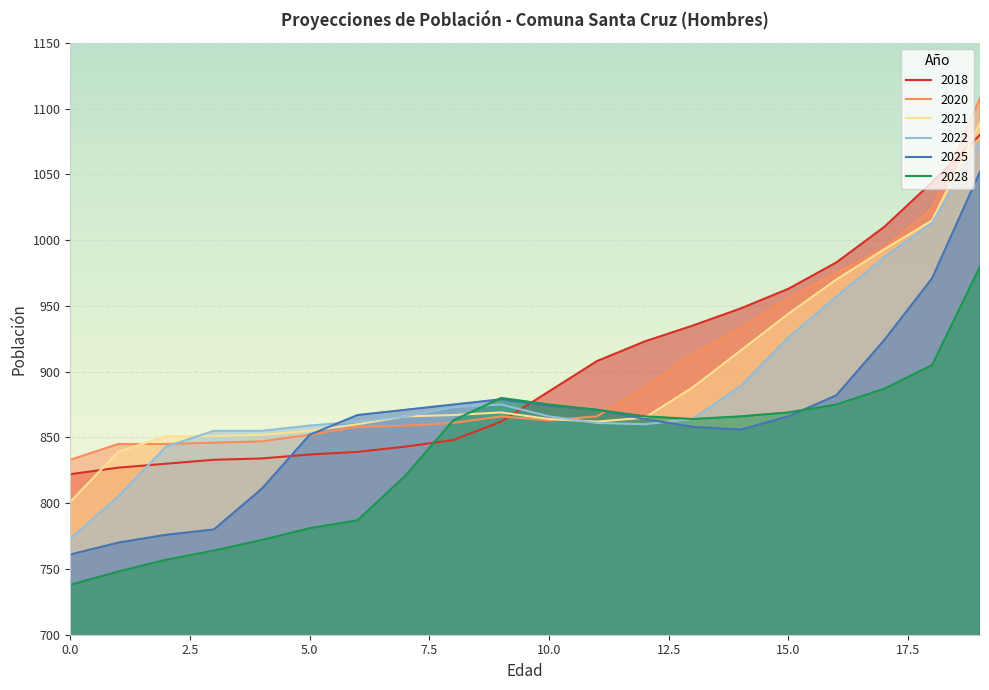

What is the value of the 2025 point at the 1st from the left?

761